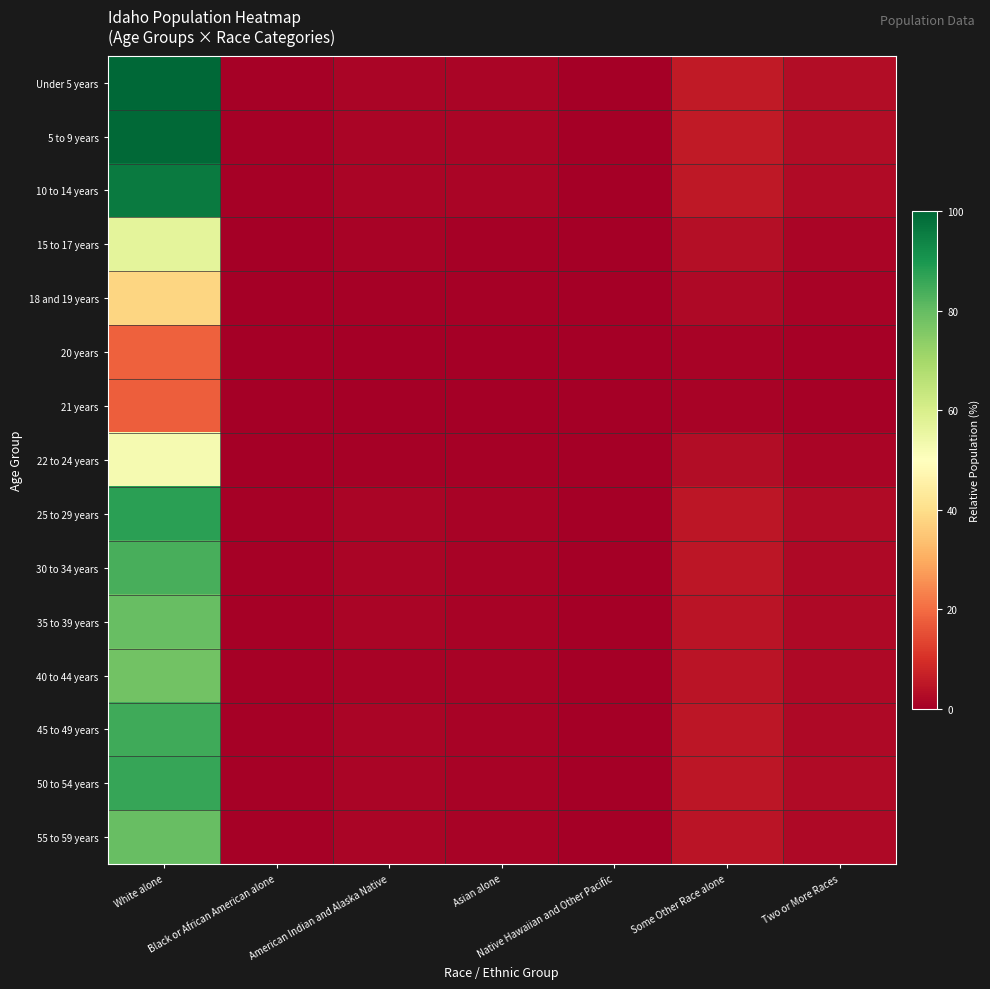

Reading right to left, transcribe all the data shown in this chart.

Under 5 years: Two or More Races=2.8	Some Other Race alone=5.7	Native Hawaiian and Other Pacific=0.1	Asian alone=1.3	American Indian and Alaska Native=1.5	Black or African American alone=0.7	White alone=100.0
5 to 9 years: Two or More Races=2.7	Some Other Race alone=5.6	Native Hawaiian and Other Pacific=0.1	Asian alone=1.3	American Indian and Alaska Native=1.5	Black or African American alone=0.7	White alone=99.5
10 to 14 years: Two or More Races=2.6	Some Other Race alone=5.4	Native Hawaiian and Other Pacific=0.1	Asian alone=1.3	American Indian and Alaska Native=1.4	Black or African American alone=0.6	White alone=96.0
15 to 17 years: Two or More Races=1.6	Some Other Race alone=3.2	Native Hawaiian and Other Pacific=0.1	Asian alone=0.7	American Indian and Alaska Native=0.8	Black or African American alone=0.4	White alone=56.8
18 and 19 years: Two or More Races=1.0	Some Other Race alone=2.1	Native Hawaiian and Other Pacific=0.0	Asian alone=0.5	American Indian and Alaska Native=0.6	Black or African American alone=0.2	White alone=37.9
20 years: Two or More Races=0.5	Some Other Race alone=1.0	Native Hawaiian and Other Pacific=0.0	Asian alone=0.2	American Indian and Alaska Native=0.3	Black or African American alone=0.1	White alone=18.2
21 years: Two or More Races=0.5	Some Other Race alone=1.0	Native Hawaiian and Other Pacific=0.0	Asian alone=0.2	American Indian and Alaska Native=0.2	Black or African American alone=0.1	White alone=17.9
22 to 24 years: Two or More Races=1.4	Some Other Race alone=3.0	Native Hawaiian and Other Pacific=0.1	Asian alone=0.7	American Indian and Alaska Native=0.8	Black or African American alone=0.3	White alone=52.7
25 to 29 years: Two or More Races=2.4	Some Other Race alone=5.0	Native Hawaiian and Other Pacific=0.1	Asian alone=1.2	American Indian and Alaska Native=1.3	Black or African American alone=0.6	White alone=87.6
30 to 34 years: Two or More Races=2.3	Some Other Race alone=4.8	Native Hawaiian and Other Pacific=0.1	Asian alone=1.1	American Indian and Alaska Native=1.3	Black or African American alone=0.6	White alone=83.9
35 to 39 years: Two or More Races=2.2	Some Other Race alone=4.5	Native Hawaiian and Other Pacific=0.1	Asian alone=1.1	American Indian and Alaska Native=1.2	Black or African American alone=0.5	White alone=79.5
40 to 44 years: Two or More Races=2.1	Some Other Race alone=4.4	Native Hawaiian and Other Pacific=0.1	Asian alone=1.0	American Indian and Alaska Native=1.2	Black or African American alone=0.5	White alone=77.8
45 to 49 years: Two or More Races=2.3	Some Other Race alone=4.8	Native Hawaiian and Other Pacific=0.1	Asian alone=1.1	American Indian and Alaska Native=1.3	Black or African American alone=0.6	White alone=85.0
50 to 54 years: Two or More Races=2.4	Some Other Race alone=4.9	Native Hawaiian and Other Pacific=0.1	Asian alone=1.1	American Indian and Alaska Native=1.3	Black or African American alone=0.6	White alone=86.2
55 to 59 years: Two or More Races=2.2	Some Other Race alone=4.5	Native Hawaiian and Other Pacific=0.1	Asian alone=1.1	American Indian and Alaska Native=1.2	Black or African American alone=0.5	White alone=79.6